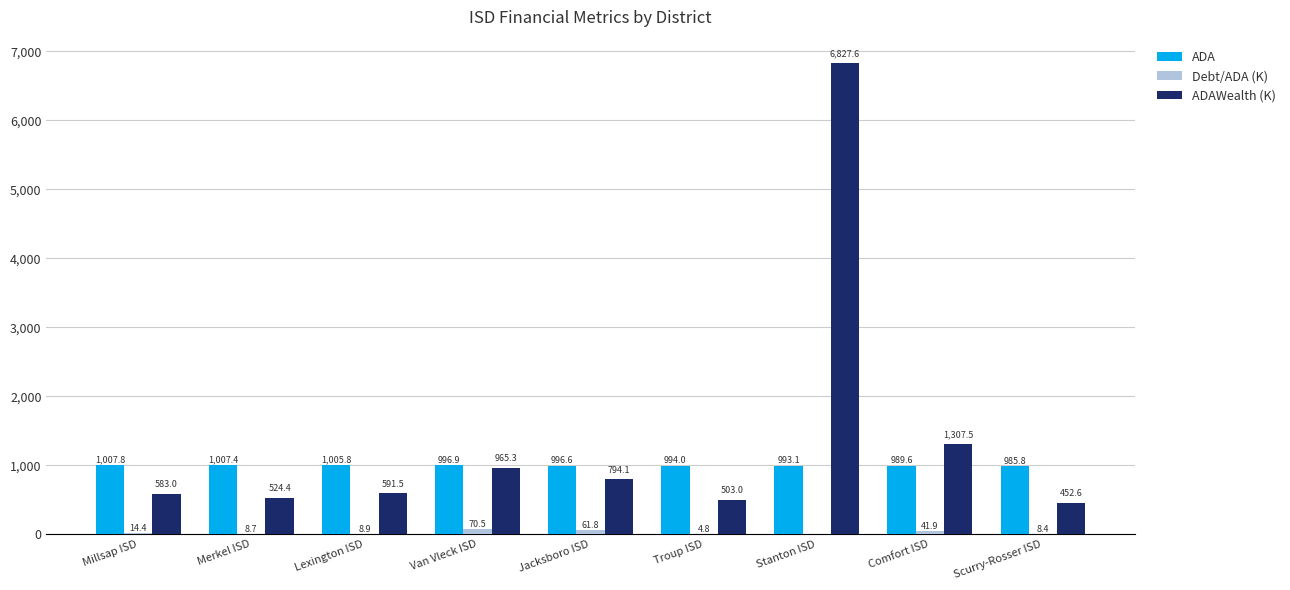

Between Van Vleck ISD and Troup ISD, which series saw the biggest shift?

ADAWealth (K)